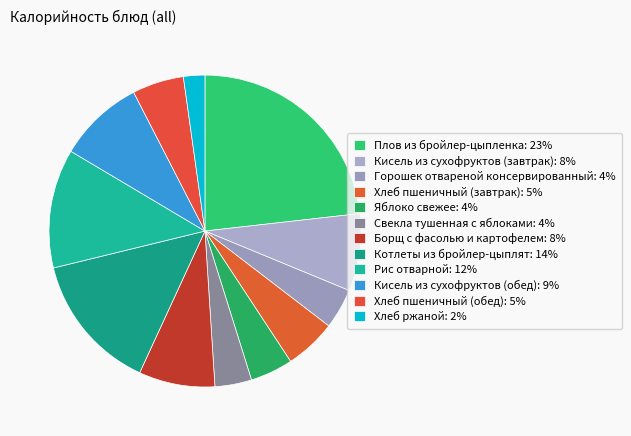

Does Плов из бройлер-цыпленка represent more than half of the total?

No